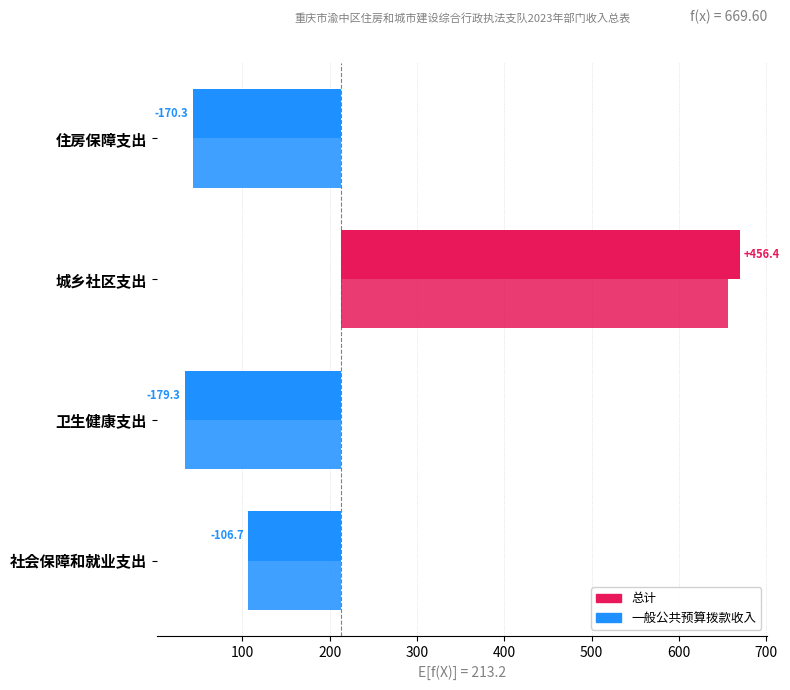

What is the difference between the second highest and second lowest values in the 总计 series?

63.6